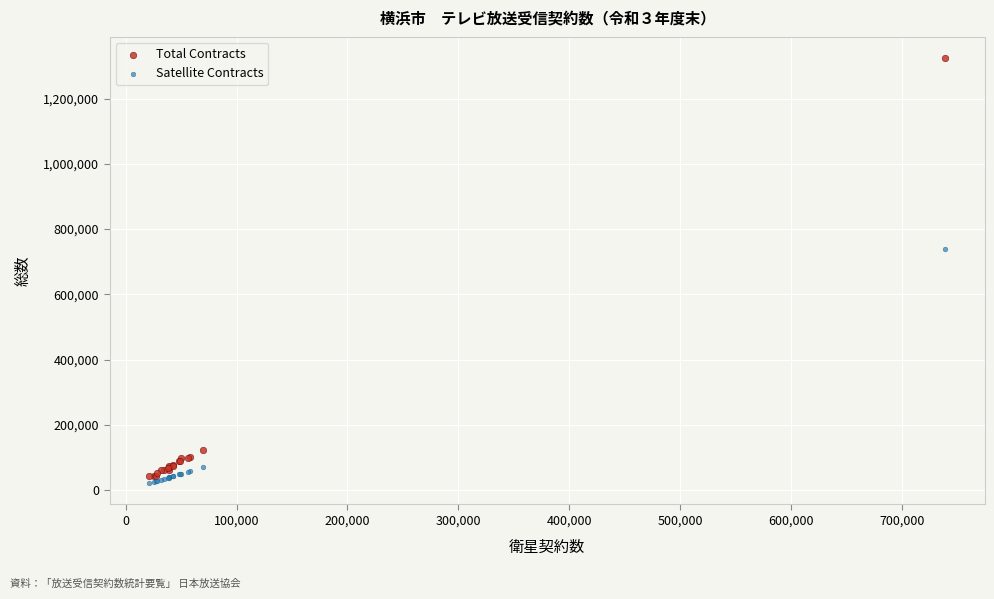

Which series reaches the maximum Y coordinate?

Total Contracts